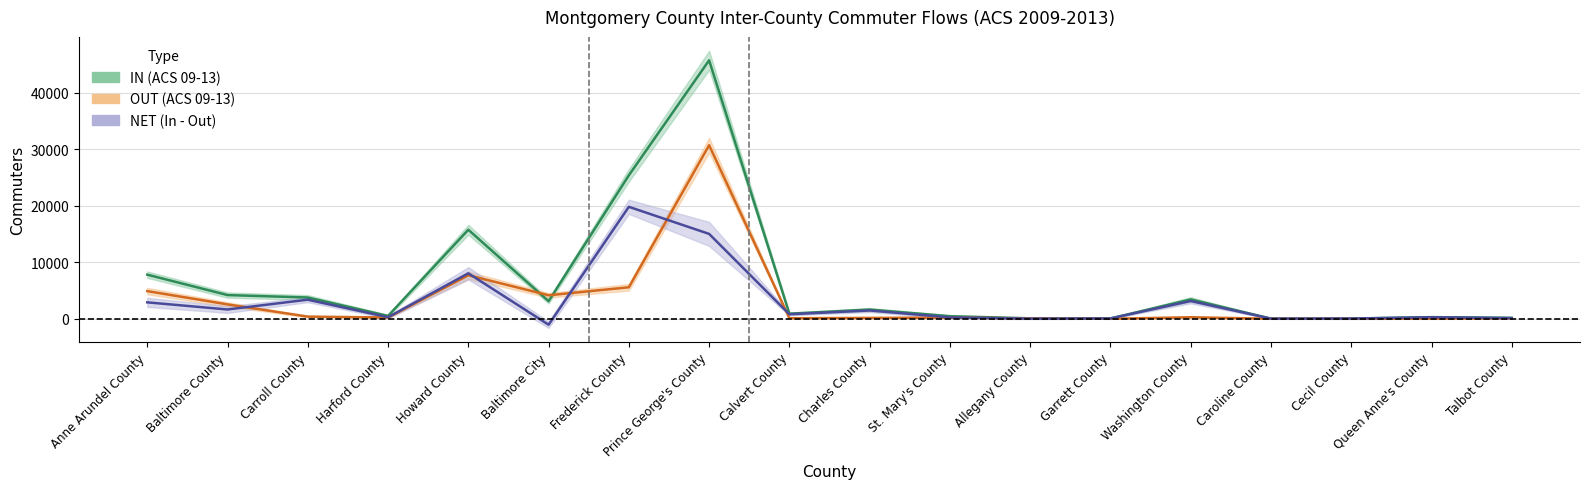

True or false: NET (In - Out) and IN (ACS 09-13) intersect in this chart.

False